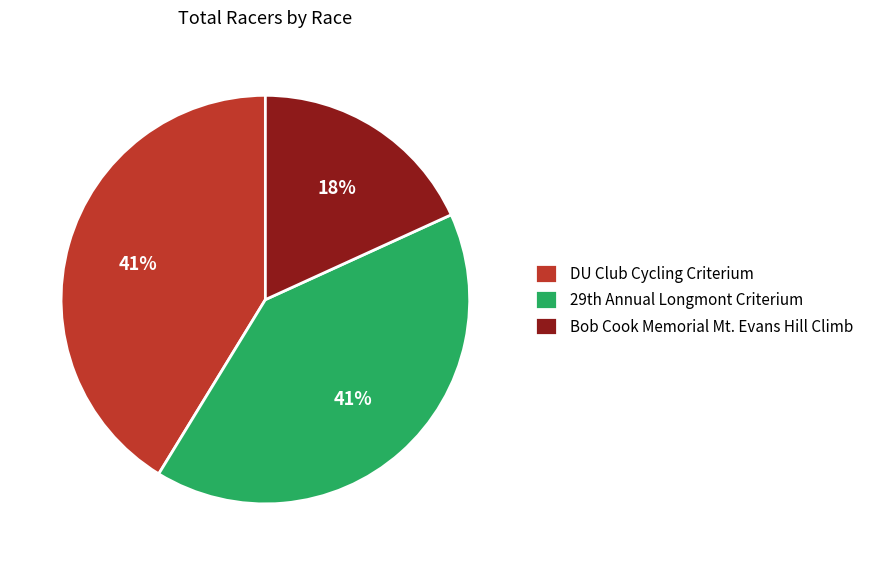

Which slice is the smallest?

Bob Cook Memorial Mt. Evans Hill Climb